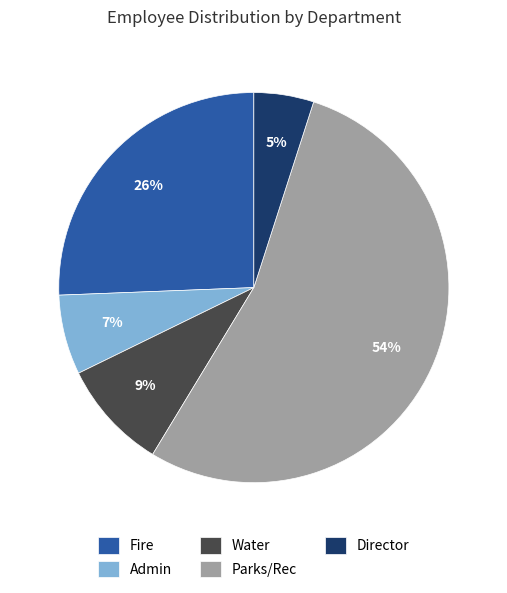

Which slice represents more than half of the pie?

Parks/Rec